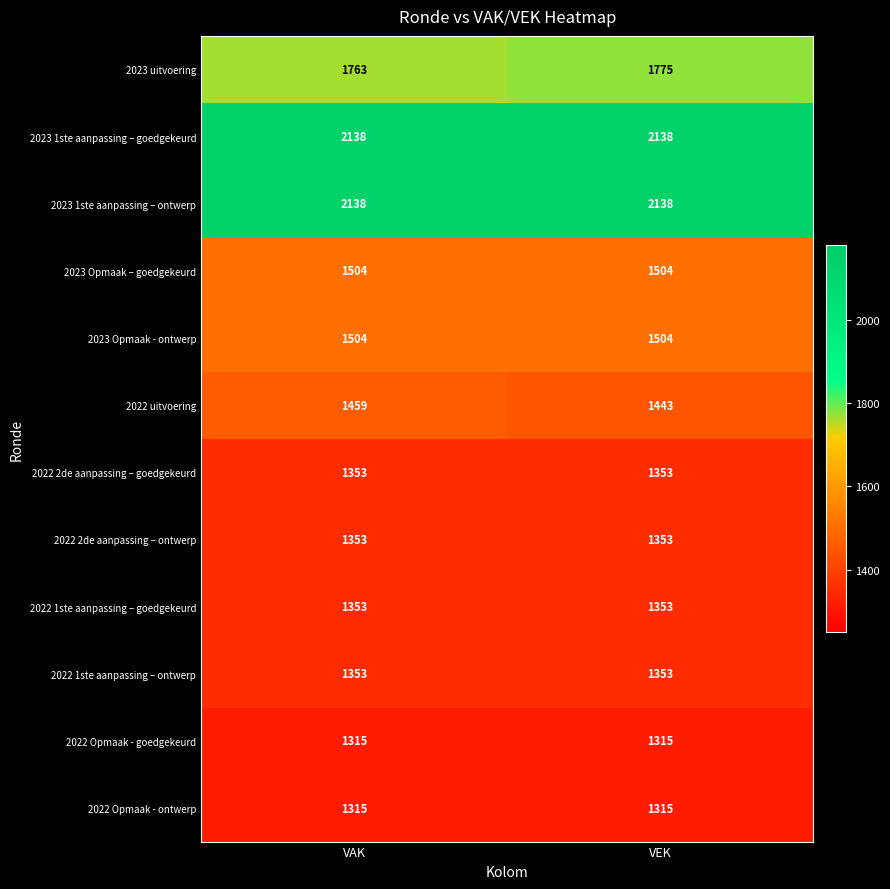

What is the total value across all series at VEK?

18544